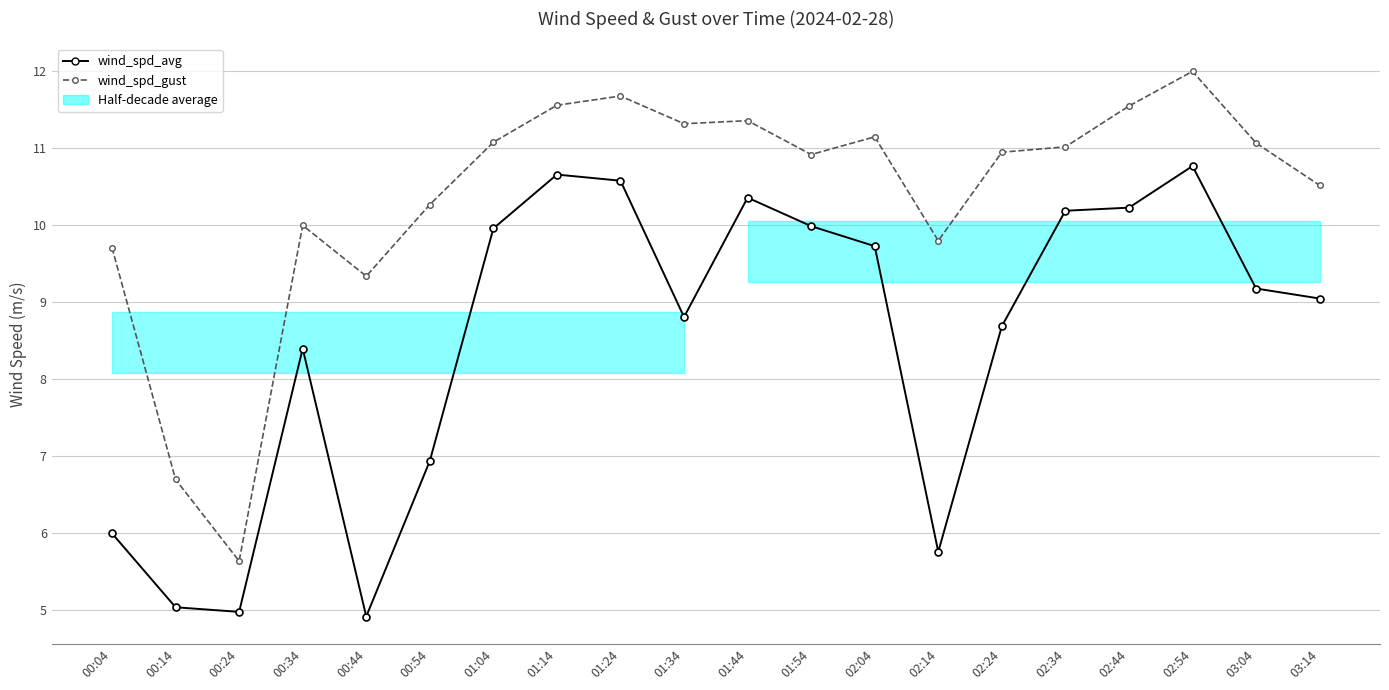

True or false: wind_spd_gust and wind_spd_avg cross at least once.

False